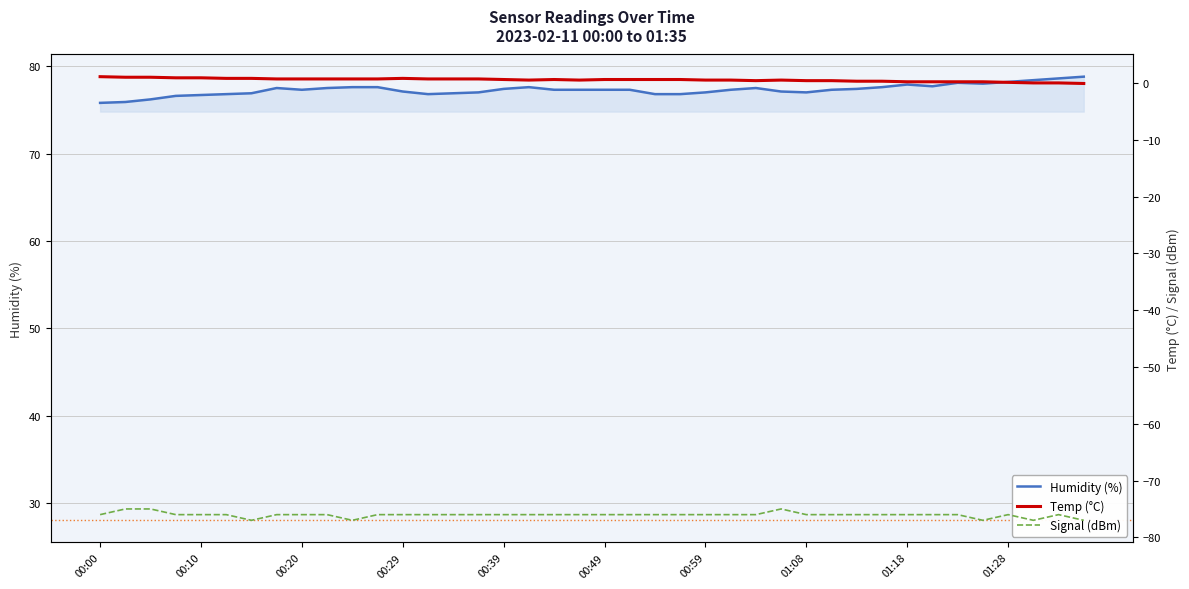

What is the highest value of the Signal series?

-75.0